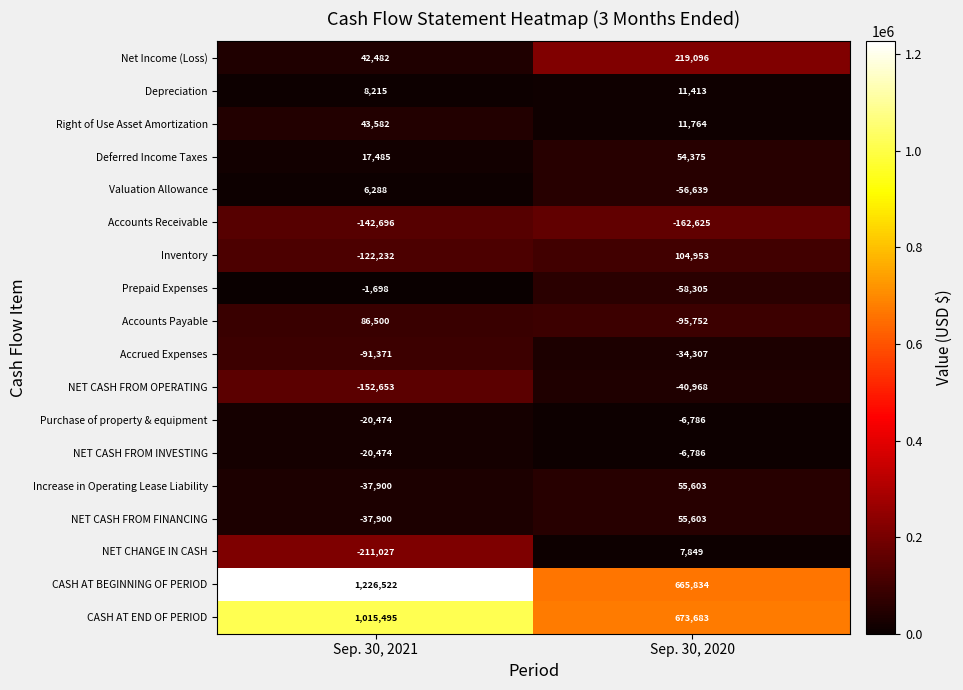

List the labels in order of Valuation Allowance value, largest first.

Sep. 30, 2021, Sep. 30, 2020